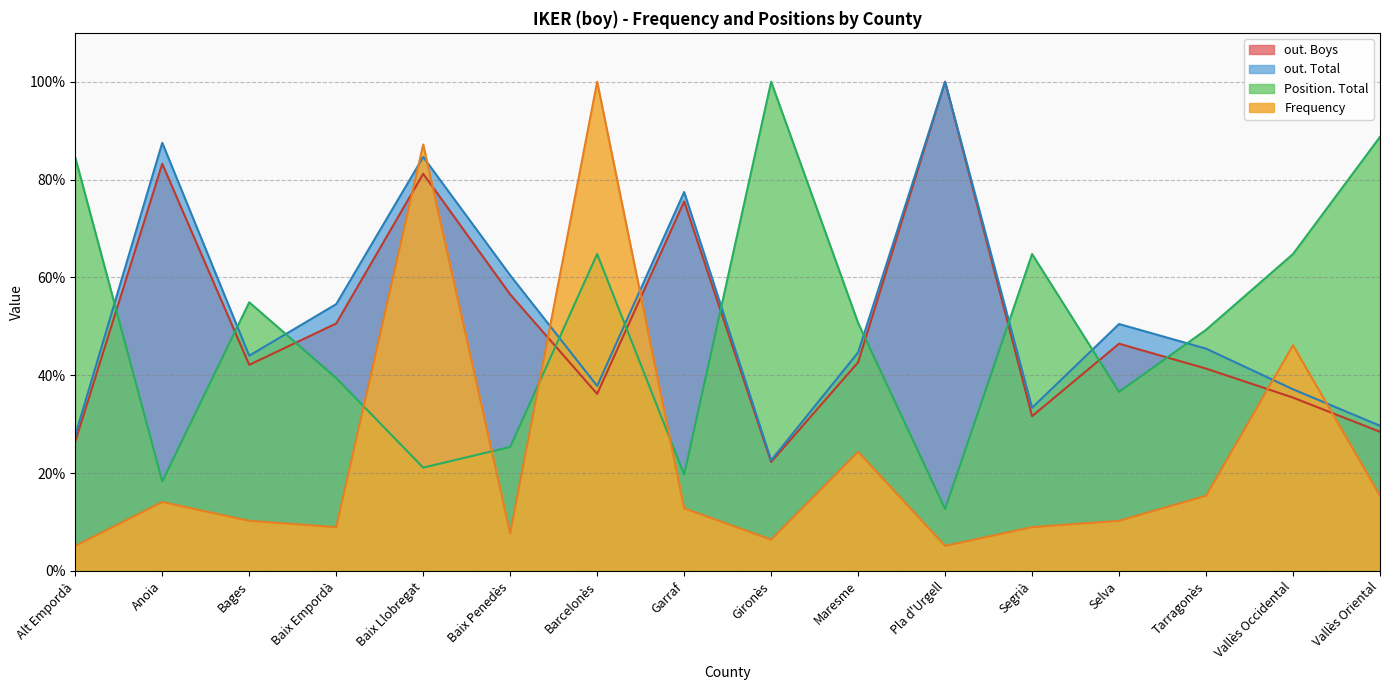

List the series in order of their peak value, lowest first.

Frequency, Position. Total, out. Total, out. Boys